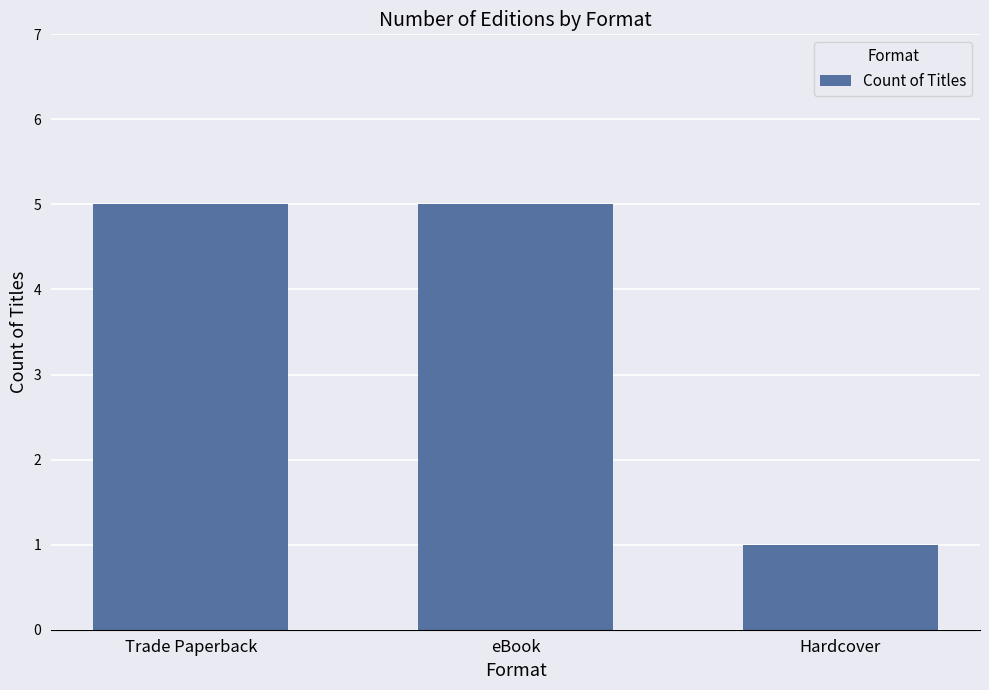

What position from the left is Trade Paperback?

1